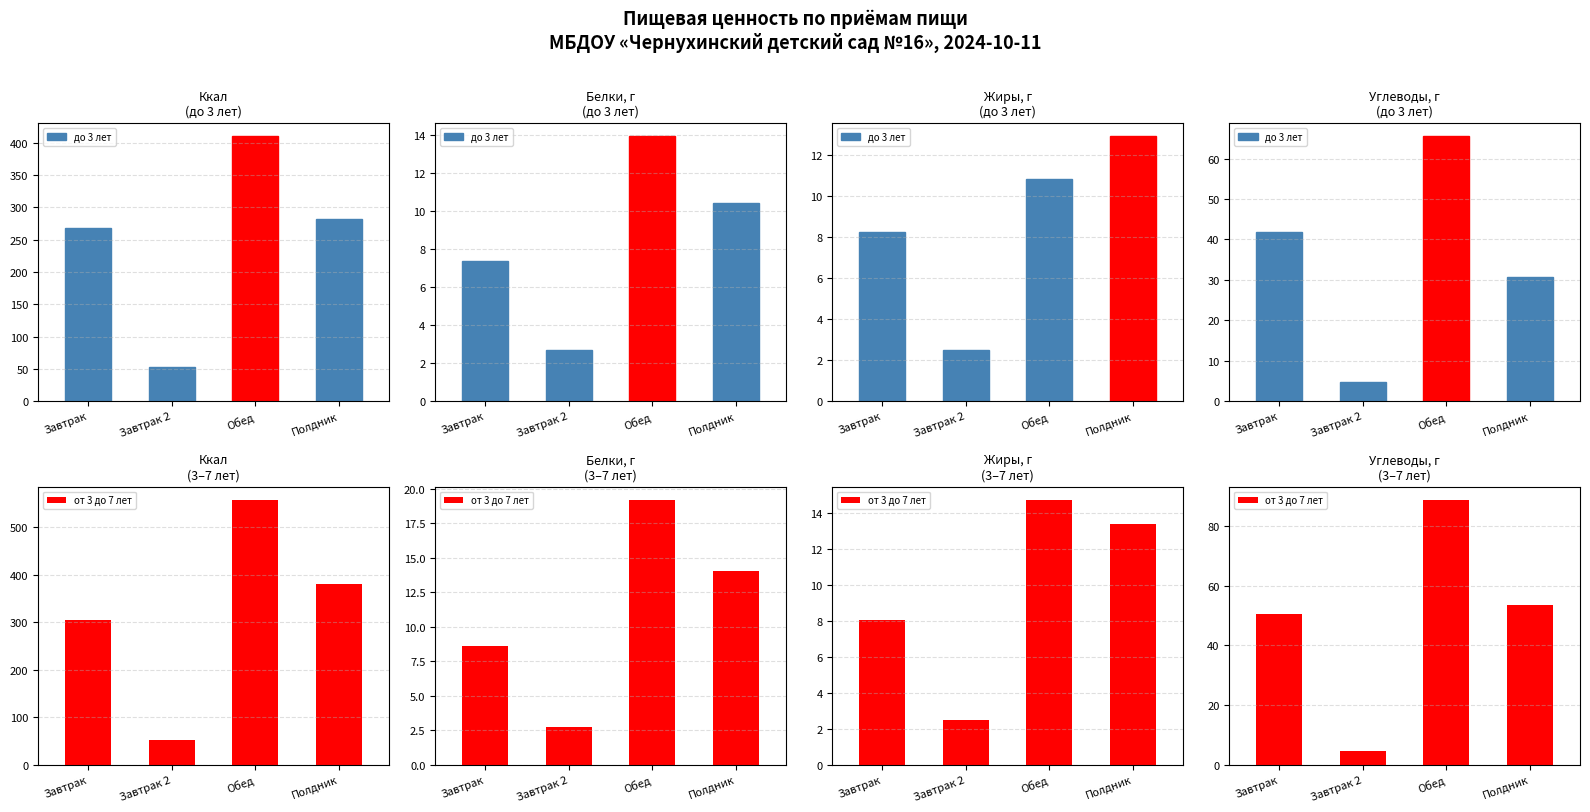

True or false: от 3 до 7 лет has a value of 4.7 at Завтрак 2.

True